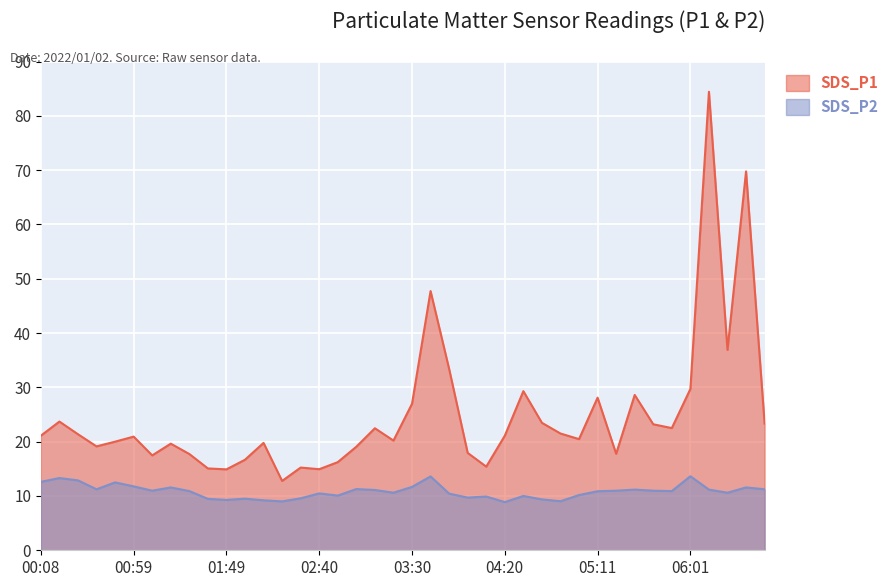

Between 04:10 and 02:30, which is larger?

04:10